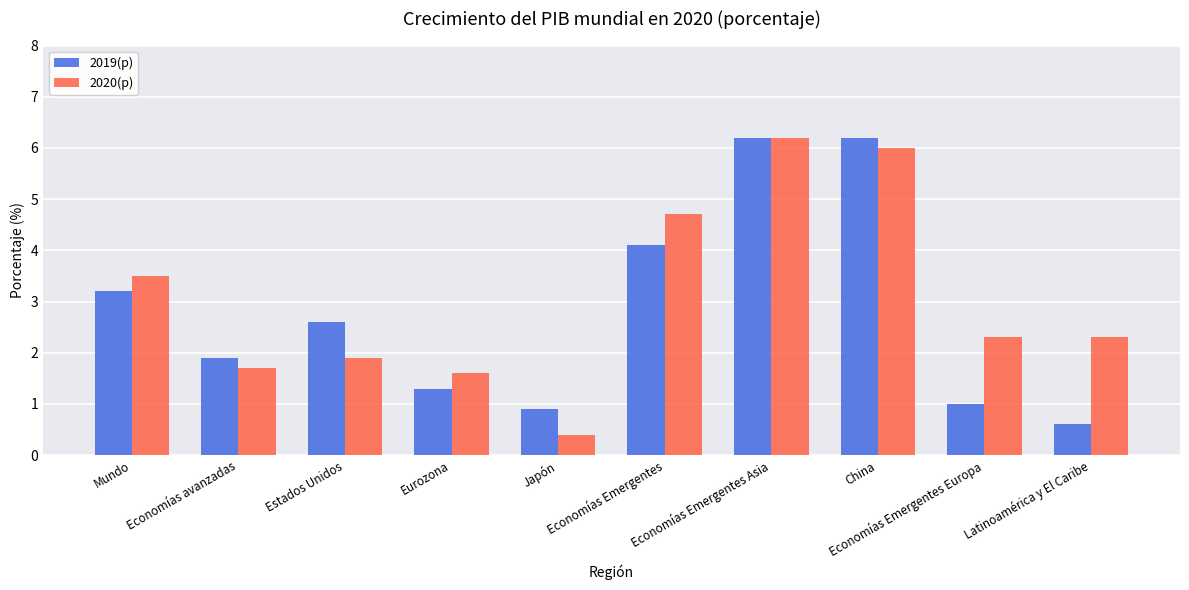

What are all the series names shown in the legend?

2019(p), 2020(p)